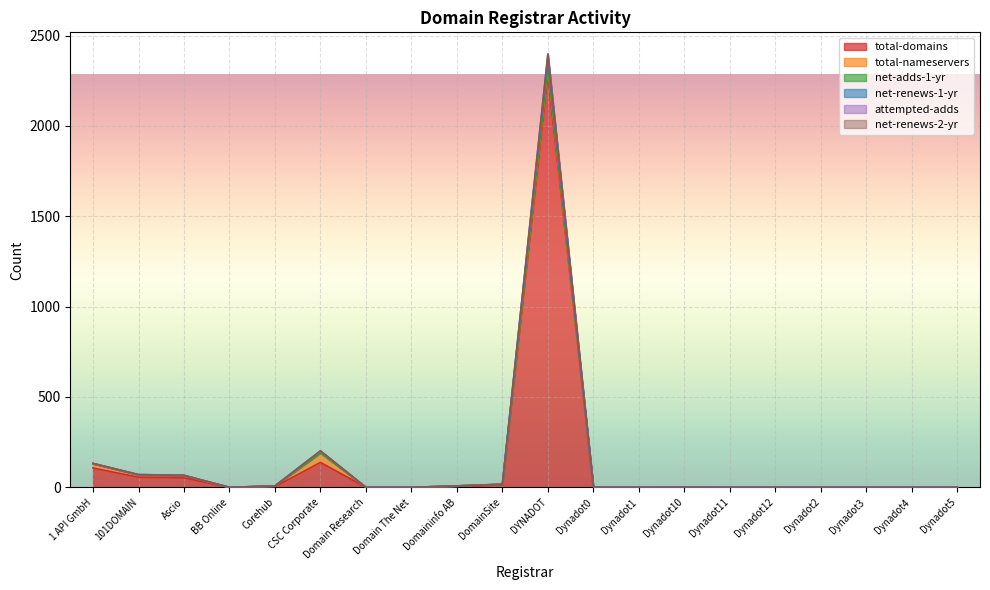

Reading left to right, transcribe all the data shown in this chart.

total-domains: 1 API GmbH=107	101DOMAIN=56	Ascio=52	BB Online=0	Corehub=3	CSC Corporate=138	Domain Research=0	Domain The Net=0	Domaininfo AB=2	DomainSite=14	DYNADOT=2285	Dynadot0=0	Dynadot1=0	Dynadot10=0	Dynadot11=0	Dynadot12=0	Dynadot2=0	Dynadot3=0	Dynadot4=0	Dynadot5=0
net-renews-1-yr: 1 API GmbH=132	101DOMAIN=69	Ascio=66	BB Online=0	Corehub=8	CSC Corporate=201	Domain Research=0	Domain The Net=0	Domaininfo AB=8	DomainSite=17	DYNADOT=2374	Dynadot0=0	Dynadot1=0	Dynadot10=1	Dynadot11=0	Dynadot12=0	Dynadot2=0	Dynadot3=0	Dynadot4=0	Dynadot5=0
attempted-adds: 1 API GmbH=132	101DOMAIN=69	Ascio=66	BB Online=0	Corehub=8	CSC Corporate=191	Domain Research=0	Domain The Net=0	Domaininfo AB=8	DomainSite=17	DYNADOT=2324	Dynadot0=0	Dynadot1=0	Dynadot10=0	Dynadot11=0	Dynadot12=0	Dynadot2=0	Dynadot3=0	Dynadot4=0	Dynadot5=0